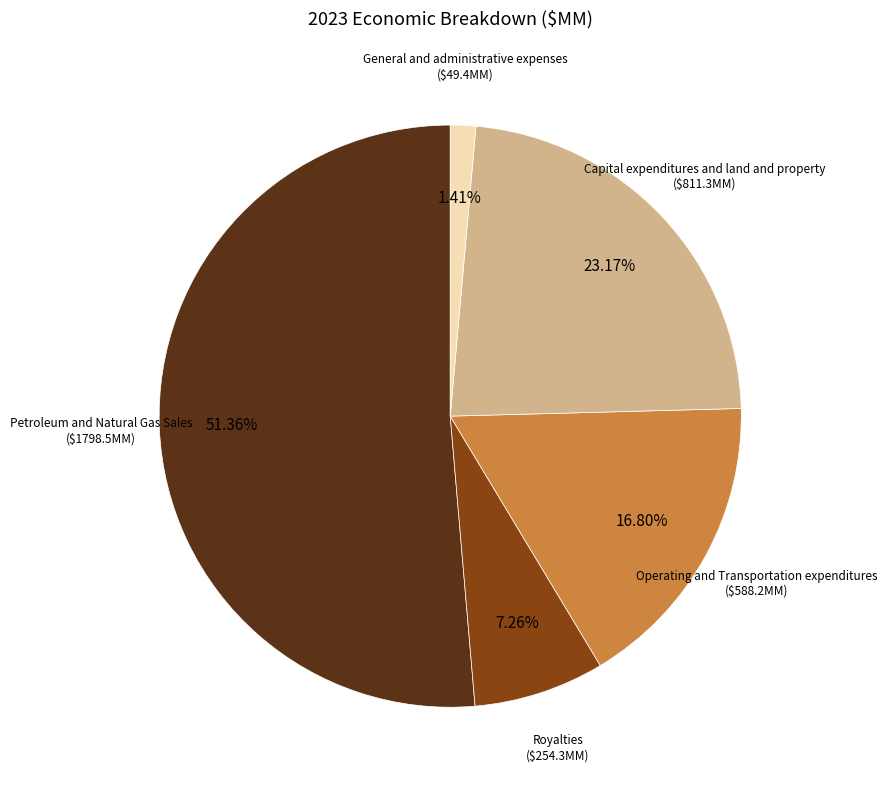

Does any single category account for the majority?

Yes